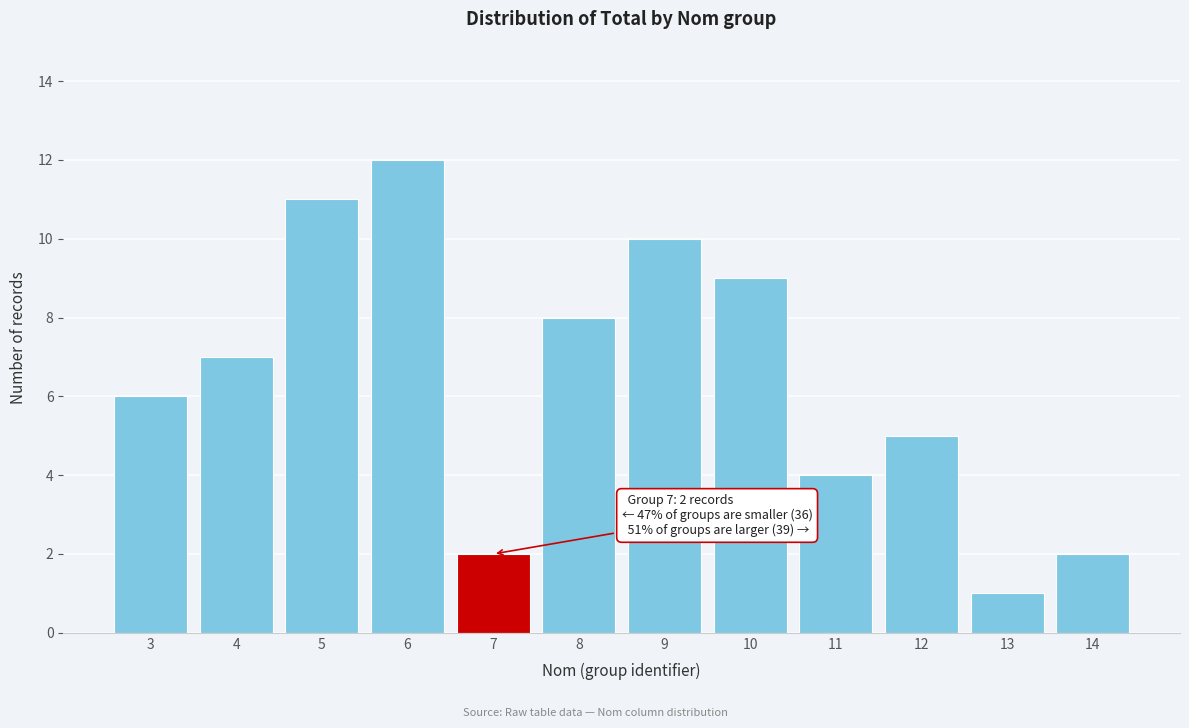

Reading right to left, what are all the values shown in this chart?

14=2	13=1	12=5	11=4	10=9	9=10	8=8	7=2	6=12	5=11	4=7	3=6